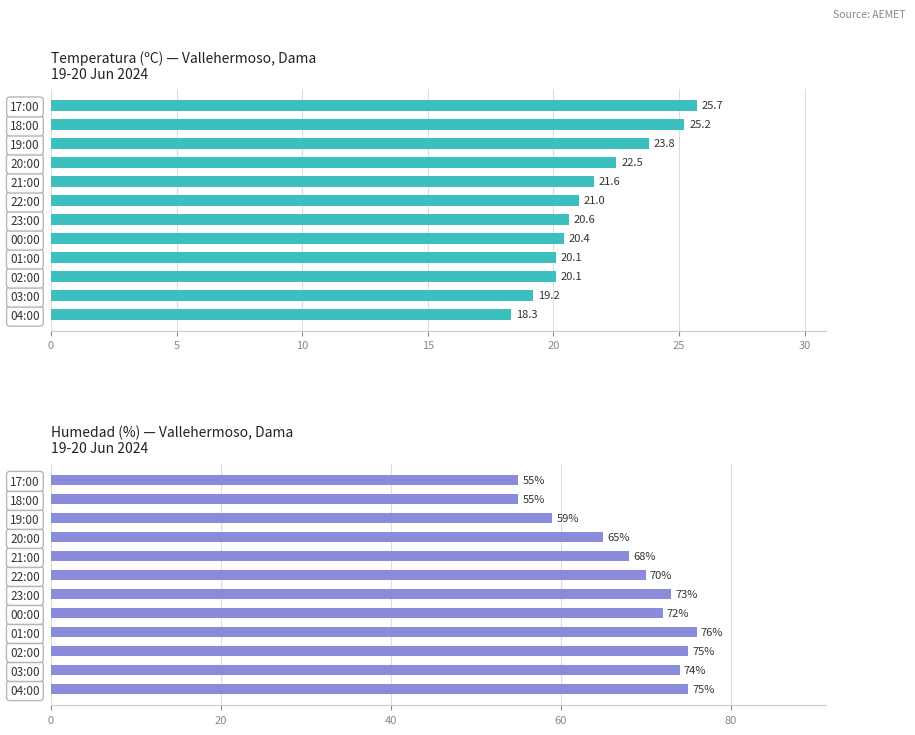

What are all the series names shown in the legend?

Temperatura (ºC), Humedad (%)